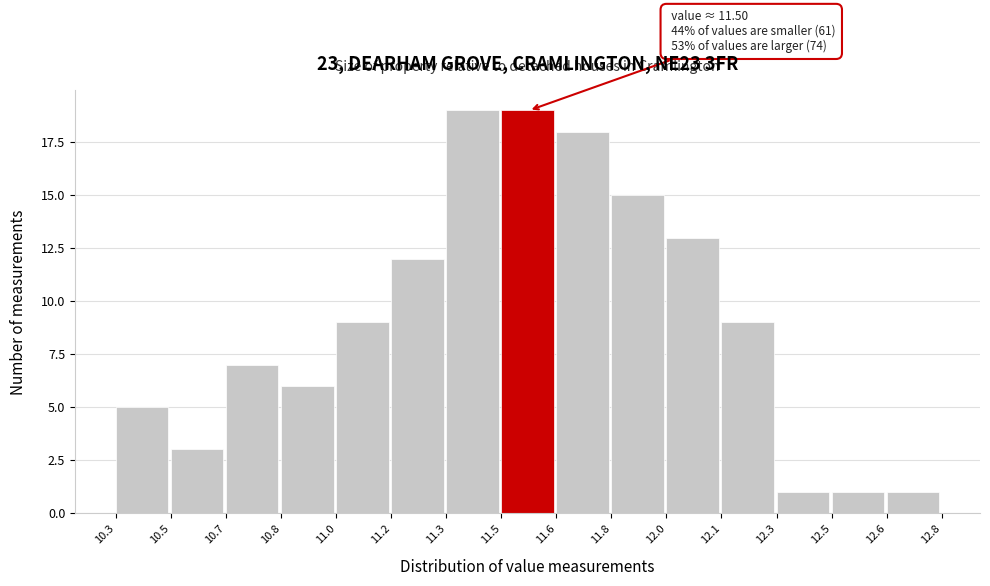

Reading left to right, what are all the values shown in this chart?

10.3=5	10.5=3	10.7=7	10.8=6	11.0=9	11.2=12	11.3=19	11.5=19	11.6=18	11.8=15	12.0=13	12.1=9	12.3=1	12.5=1	12.6=1